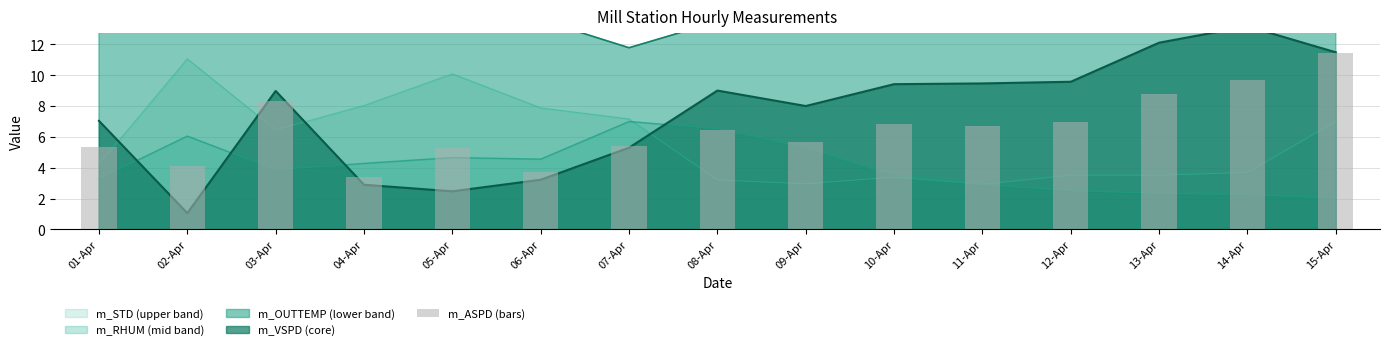

What is the sum of the values at 07-Apr and 04-Apr?

8.8